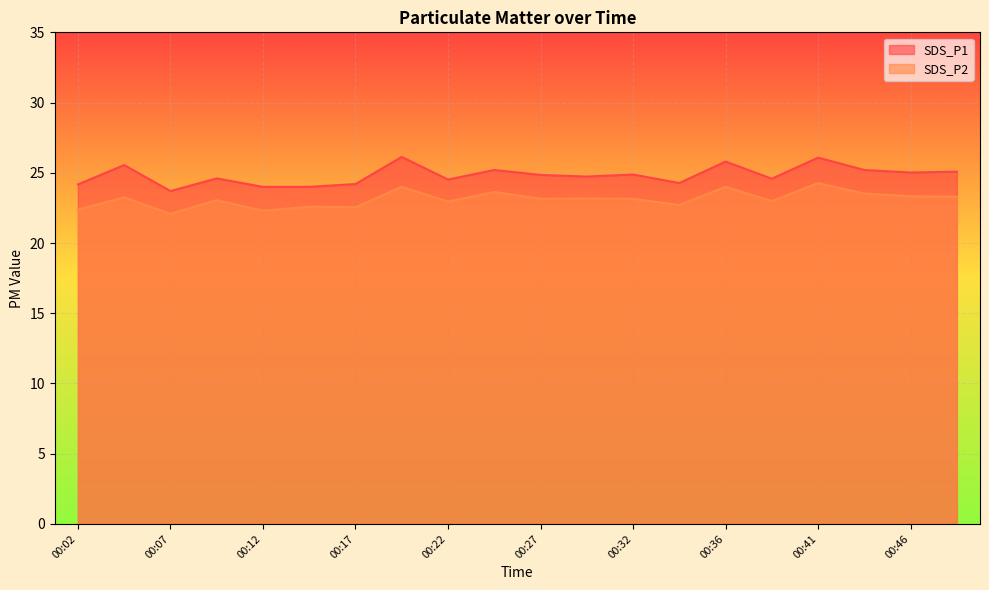

What is the value of the SDS_P2 point at the 11th from the left?

23.1